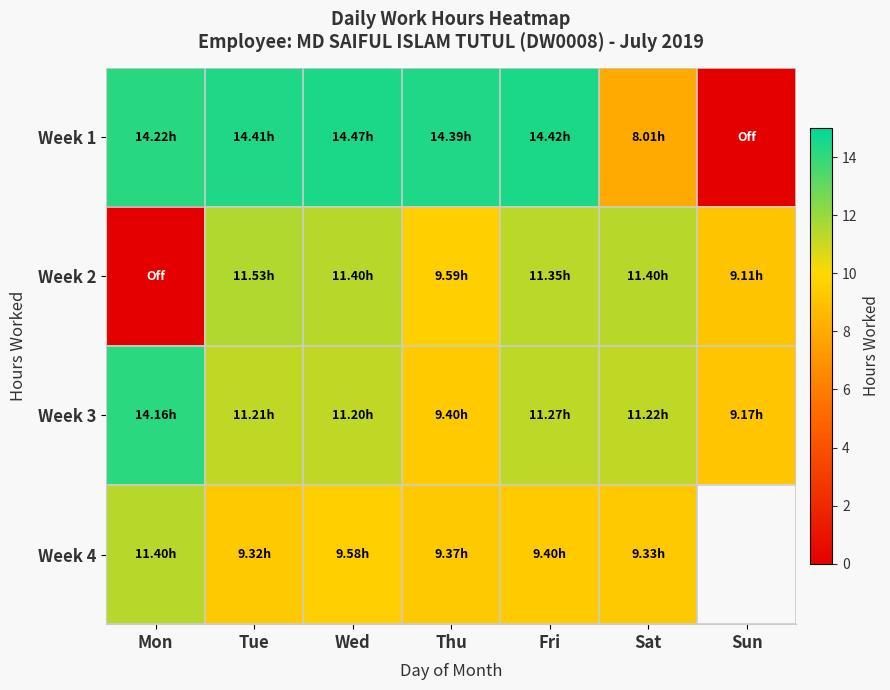

Reading left to right, extract all data points from this chart.

Week 1: Mon=14.2	Tue=14.4	Wed=14.5	Thu=14.4	Fri=14.4	Sat=8.0	Sun=0.0
Week 2: Mon=0.0	Tue=11.5	Wed=11.4	Thu=9.6	Fri=11.3	Sat=11.4	Sun=9.1
Week 3: Mon=14.2	Tue=11.2	Wed=11.2	Thu=9.4	Fri=11.3	Sat=11.2	Sun=9.2
Week 4: Mon=11.4	Tue=9.3	Wed=9.6	Thu=9.4	Fri=9.4	Sat=9.3	Sun=-1.0